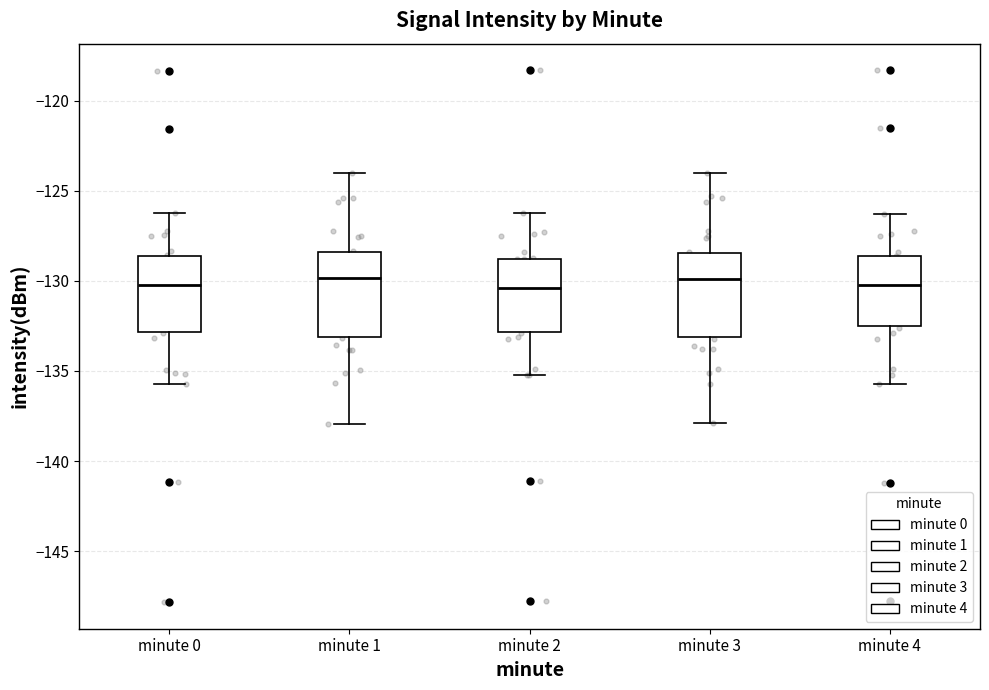

Reading left to right, read every box against the y-axis: the position of its median line, the range the box covers, and the ends of its whiskers. The values are not printed on the chart, so give them approximately, as read against the axis.

minute 0: median -130.0, box -133.0 to -128.5, whiskers -135.5 to -126.5
minute 1: median -130.0, box -133.0 to -128.5, whiskers -138.0 to -124.0
minute 2: median -130.5, box -133.0 to -129.0, whiskers -135.0 to -126.0
minute 3: median -130.0, box -133.0 to -128.5, whiskers -138.0 to -124.0
minute 4: median -130.0, box -132.5 to -128.5, whiskers -135.5 to -126.5